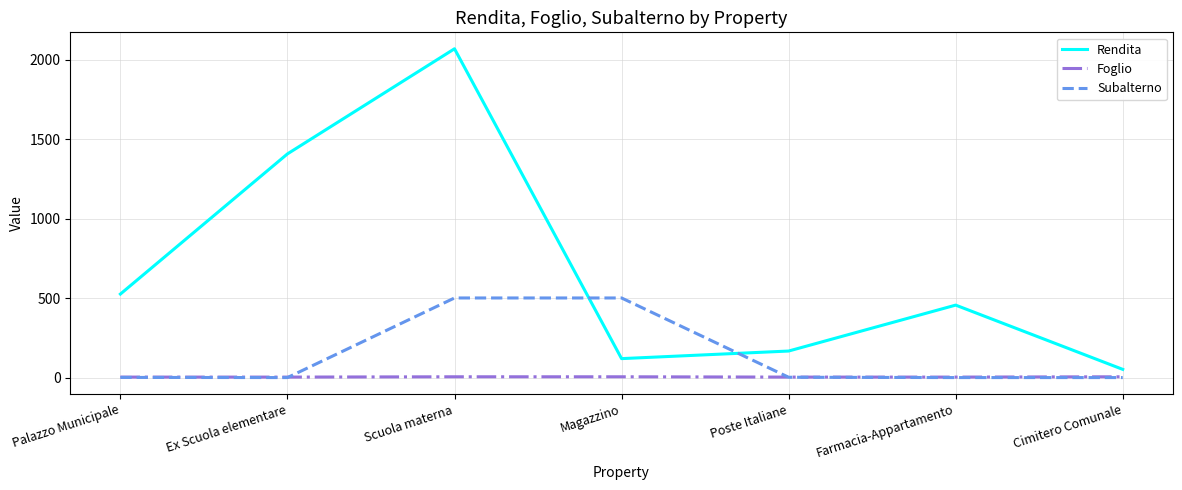

Which series has the largest range (max minus min)?

Rendita